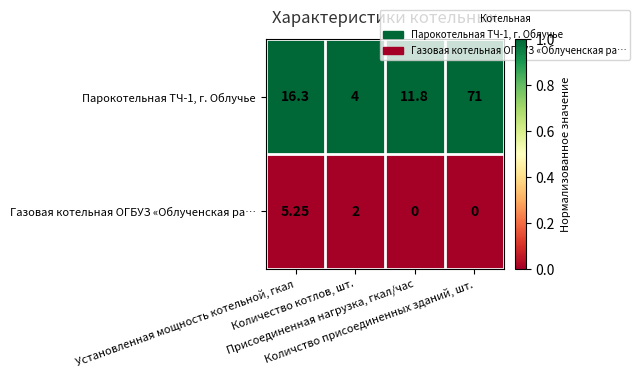

What is the difference between the highest and lowest values at Количство присоединенных зданий, шт.?

71.0